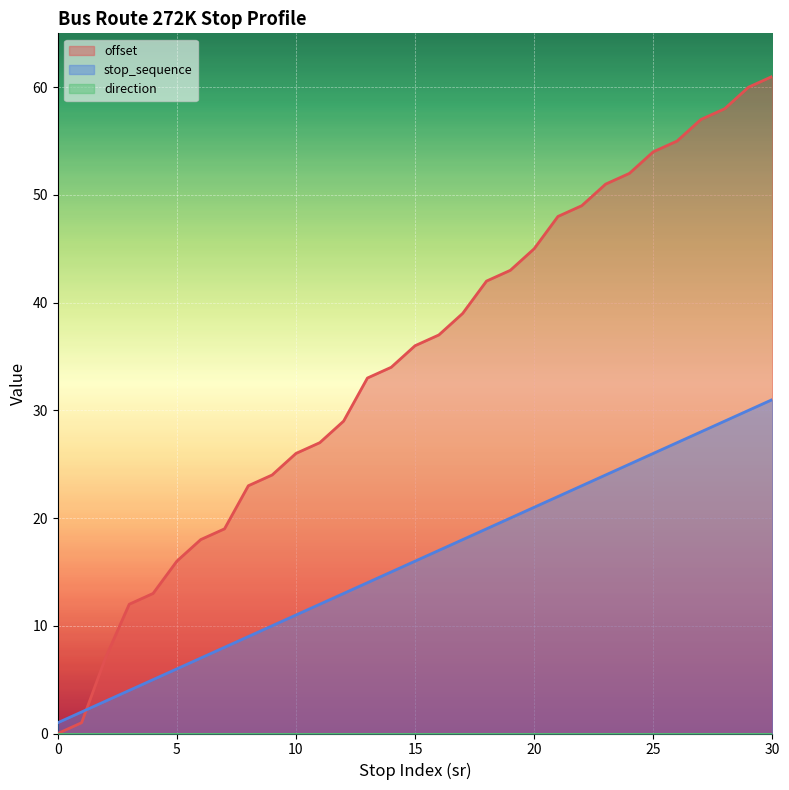

What is the total value across all series at 17?

57